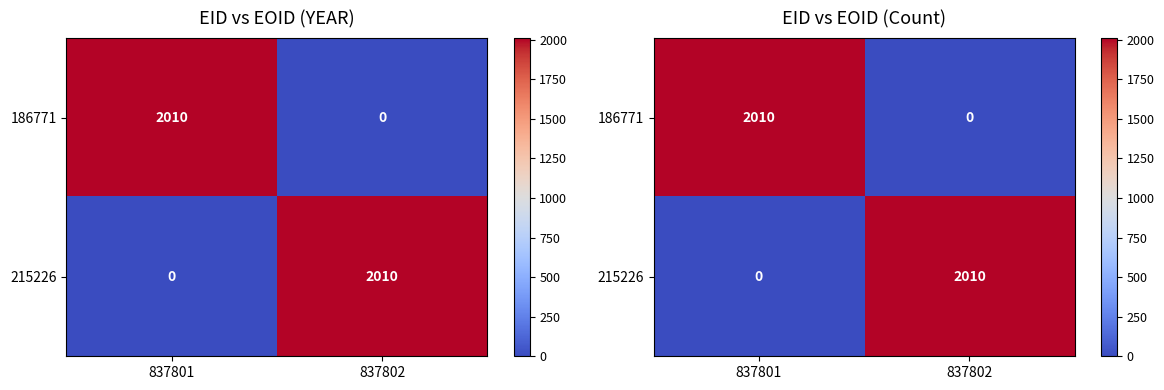

True or false: 186771 has a value of 0 at 837802.

True